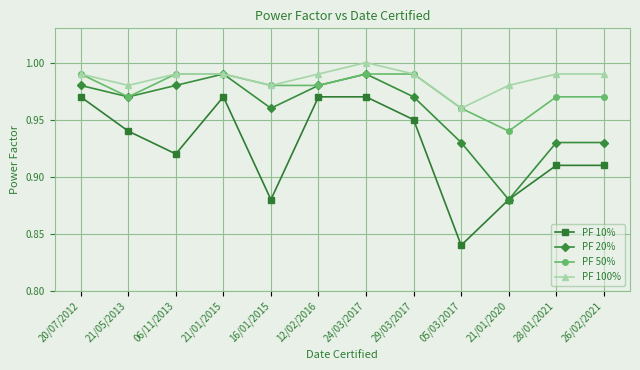

What is the sum of the PF 100% values at 24/03/2017 and 28/01/2021?

2.0